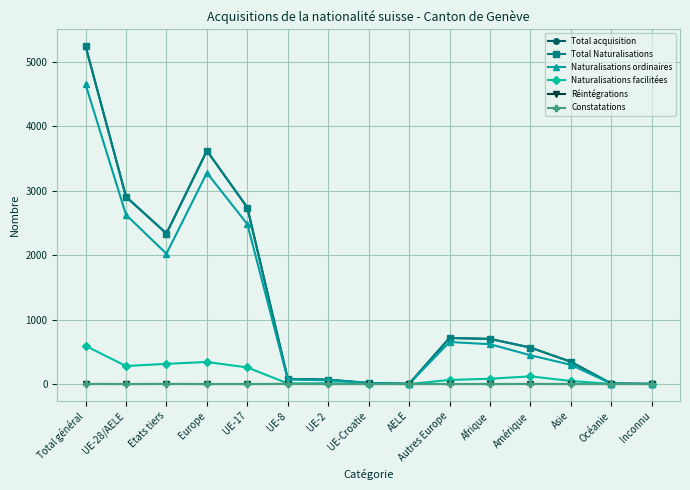

At which category is the sum across all series the highest?

Total général